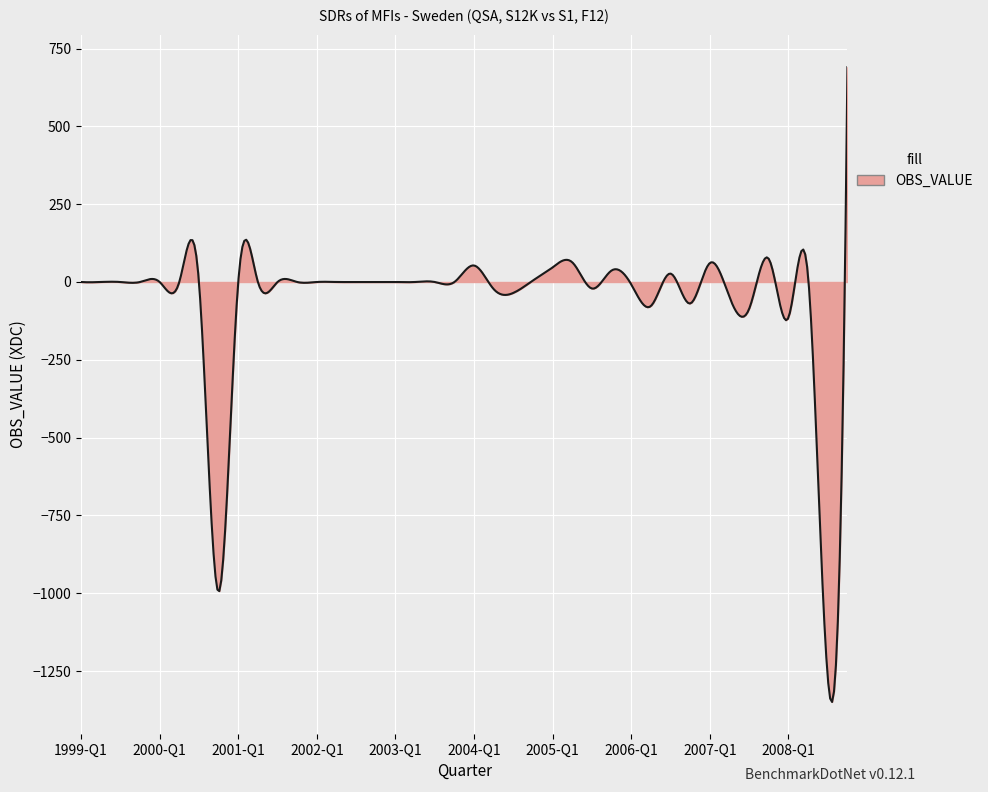

What is the sum of all values?

-25227.1